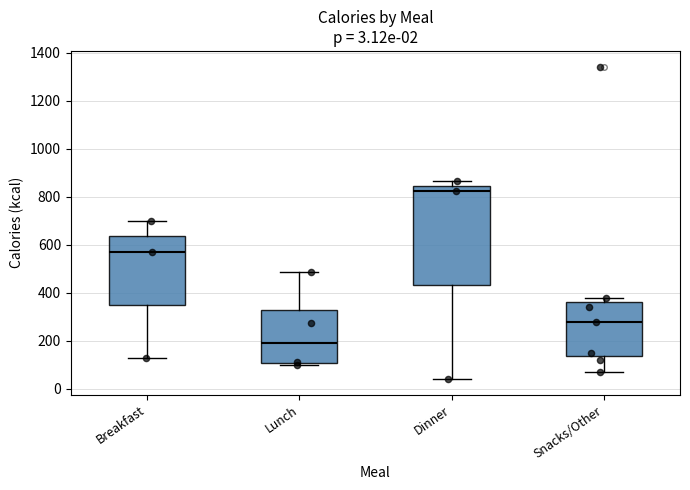

Which box is the tallest, from its lower edge to its upper edge?

Dinner